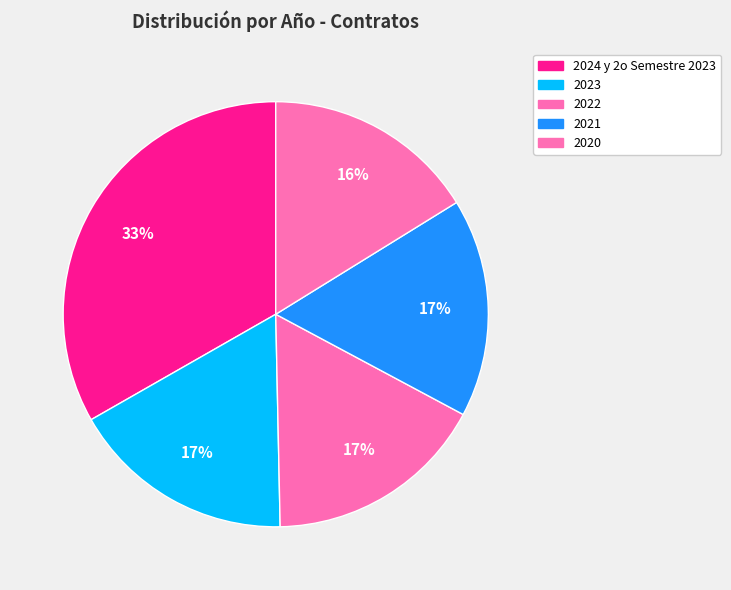

The 2024 y 2o Semestre 2023 slice represents 33% of the pie. True or false?

True